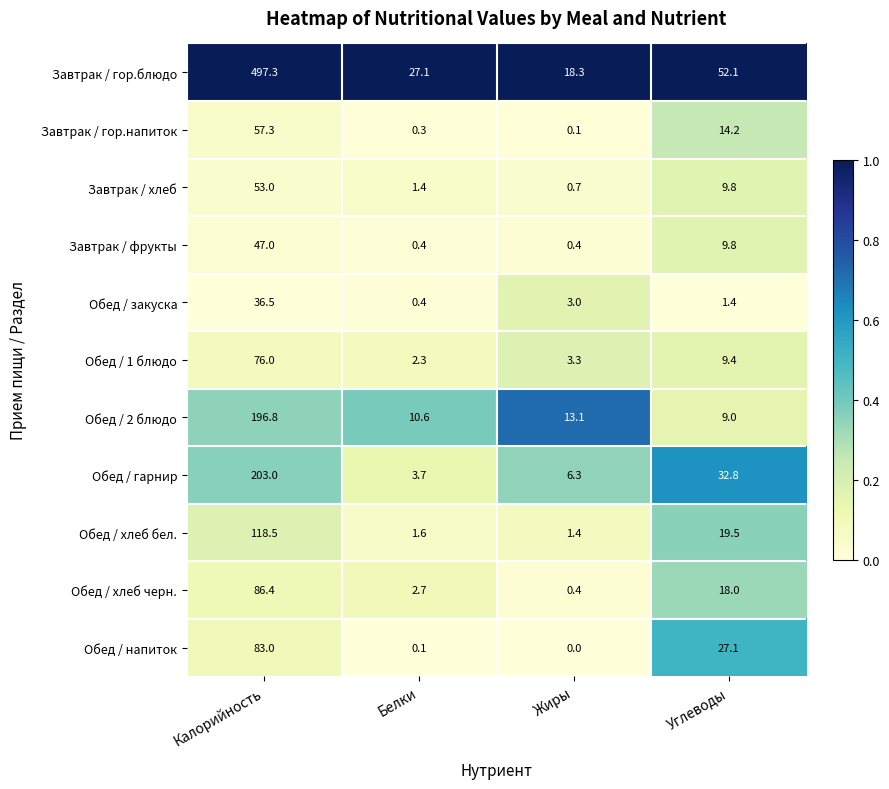

Count the number of data series in this chart.

11